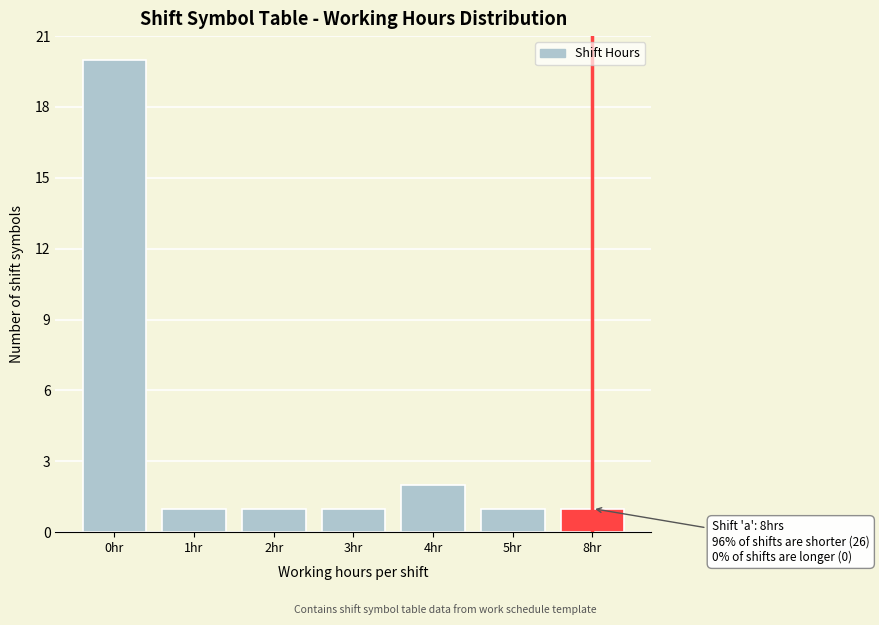

Reading right to left, transcribe all the data shown in this chart.

1	1	2	1	1	1	20